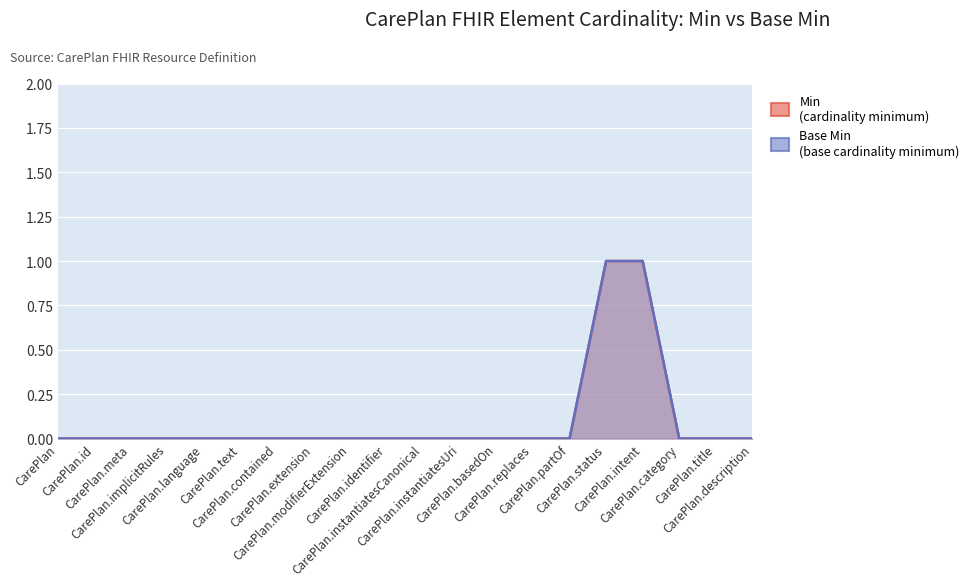

Which has a higher value, CarePlan.category or CarePlan.contained?

CarePlan.category